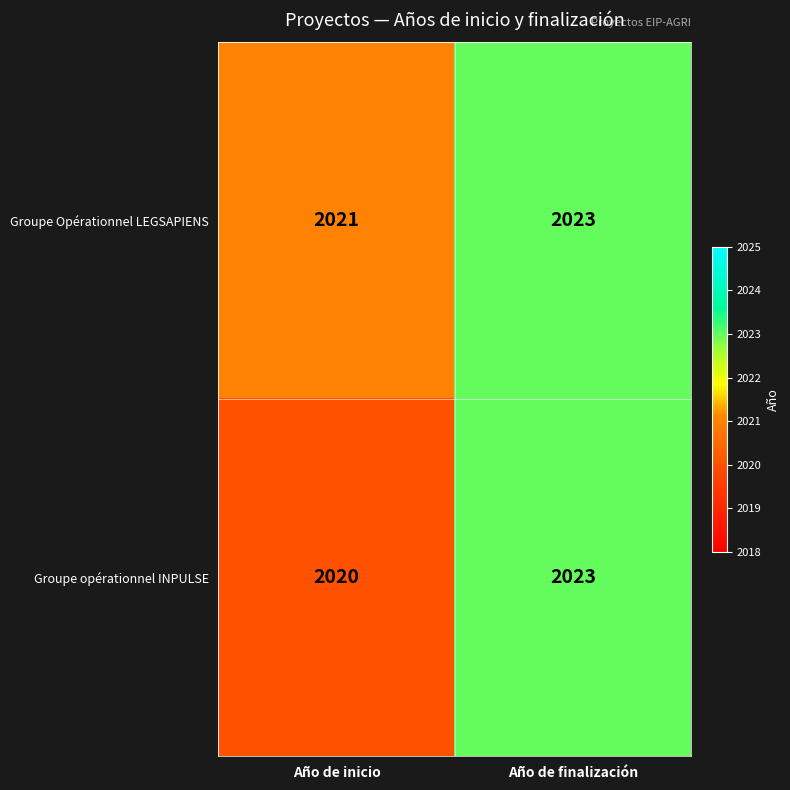

Which category has the highest value in the Groupe Opérationnel LEGSAPIENS series?

Año de finalización